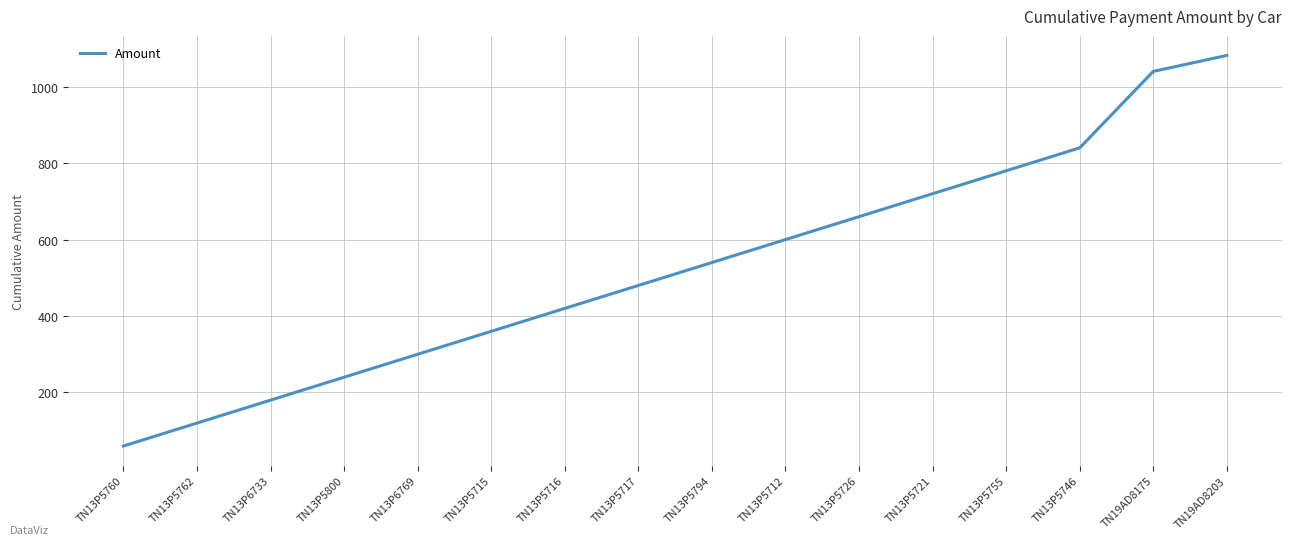

What is the difference between the second highest and second lowest values?

920.0